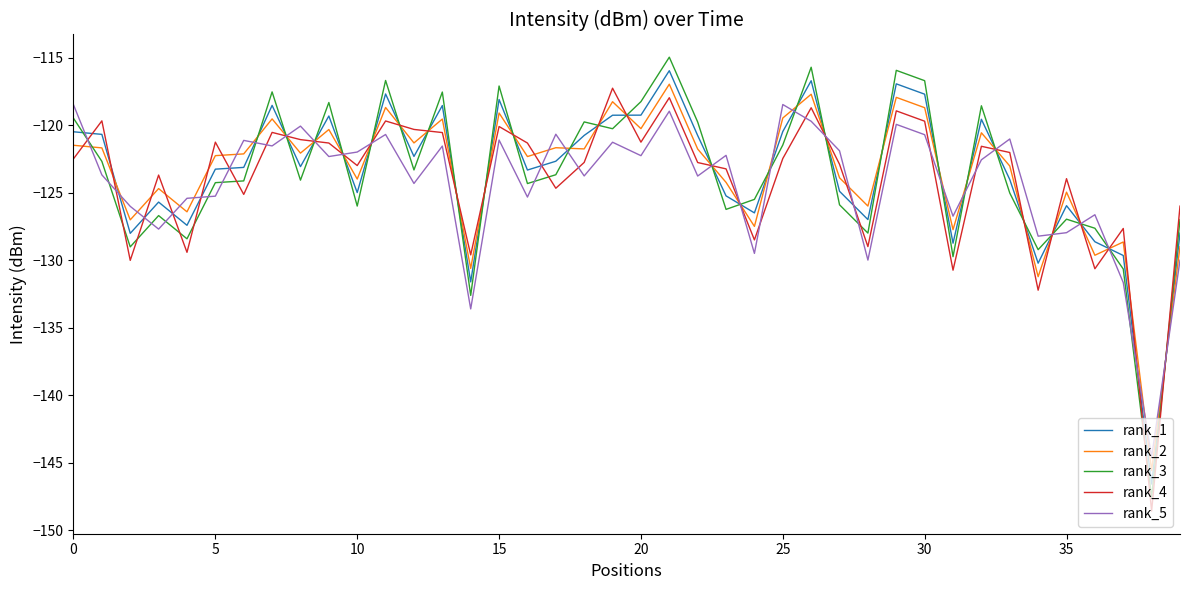

Which series has the widest spread of values?

rank_3